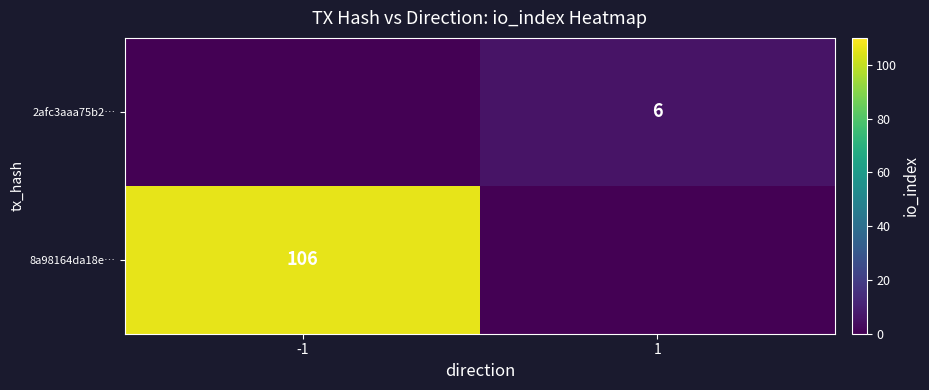

True or false: 8a98164da18e… has a value of 188 at -1.

False